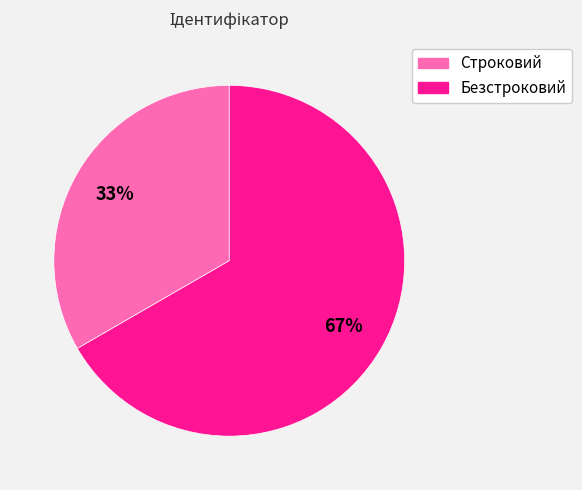

How many slices are in this pie chart?

2